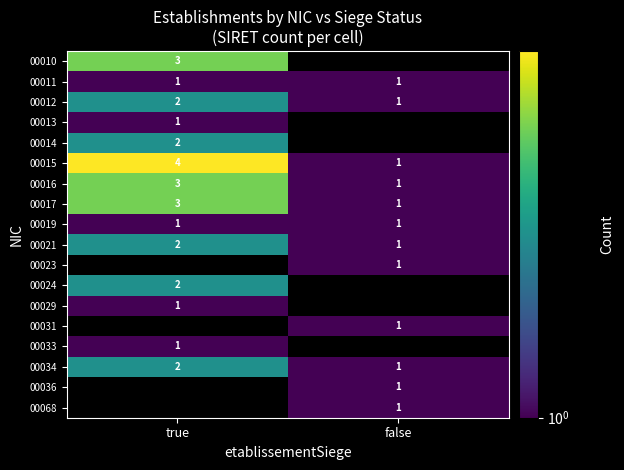

Is it true that 00034 equals 3.1 at true?

False